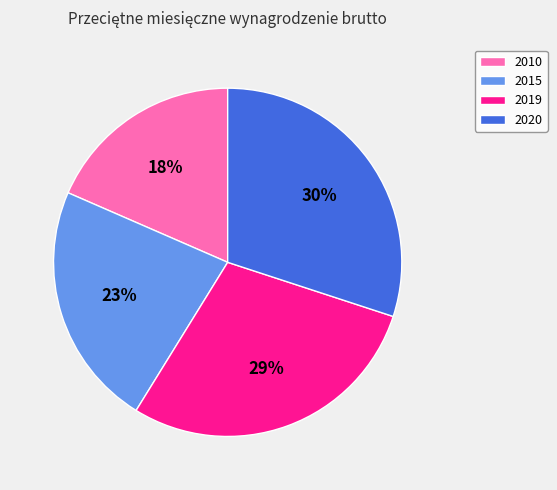

Which has a higher value, 2010 or 2015?

2015